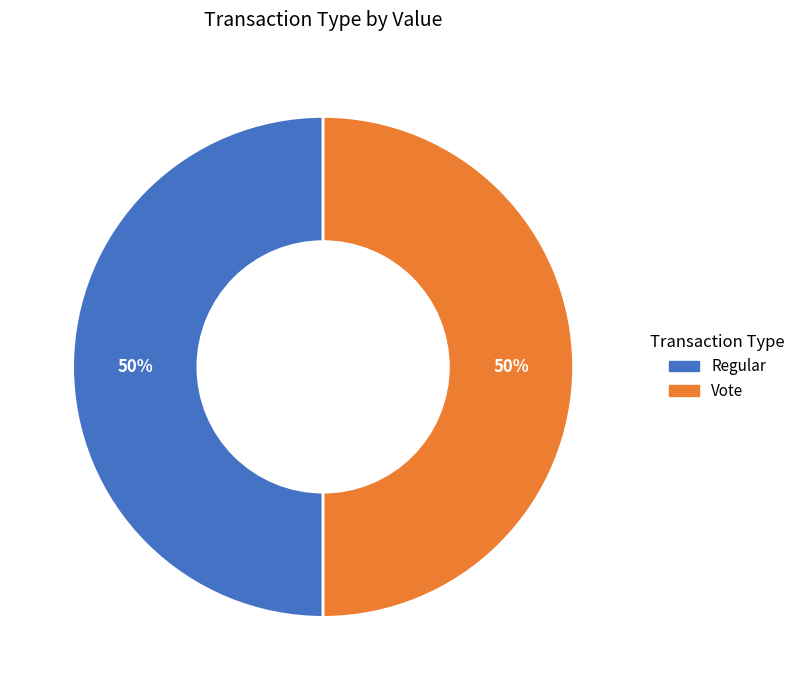

To the nearest percent, what percentage of the pie is Regular?

50%